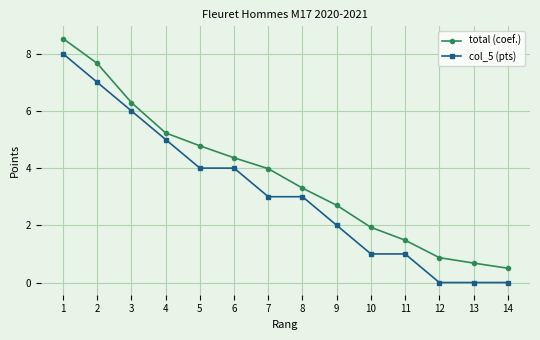

True or false: col_5 (pts) has a value of 3.0 at 2.

False